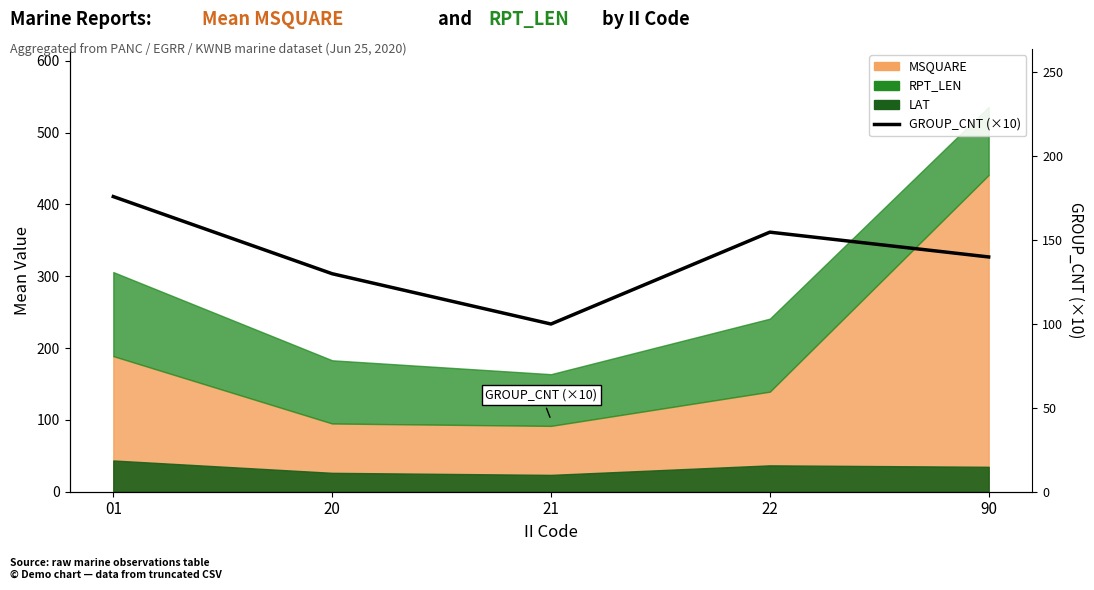

List the labels in order of value, largest first.

01, 22, 90, 20, 21